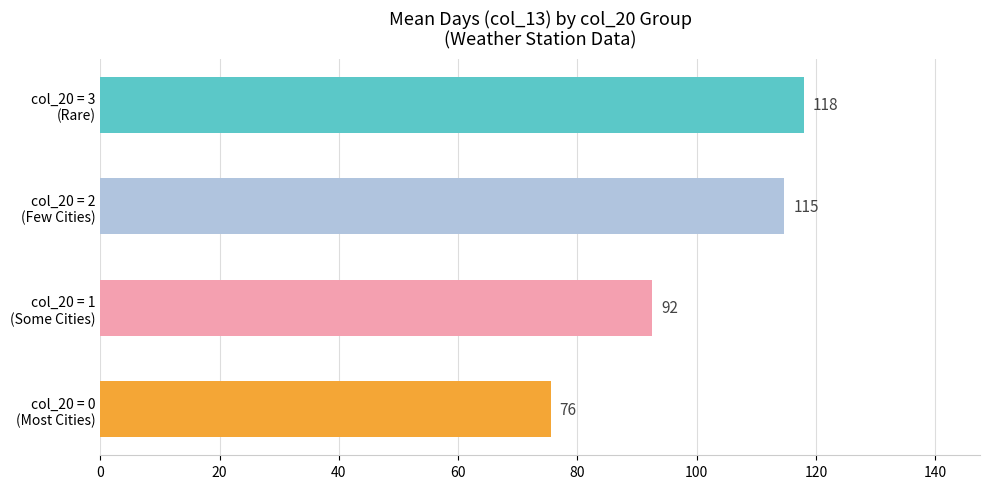

What is the difference between the second highest and second lowest values?

22.2